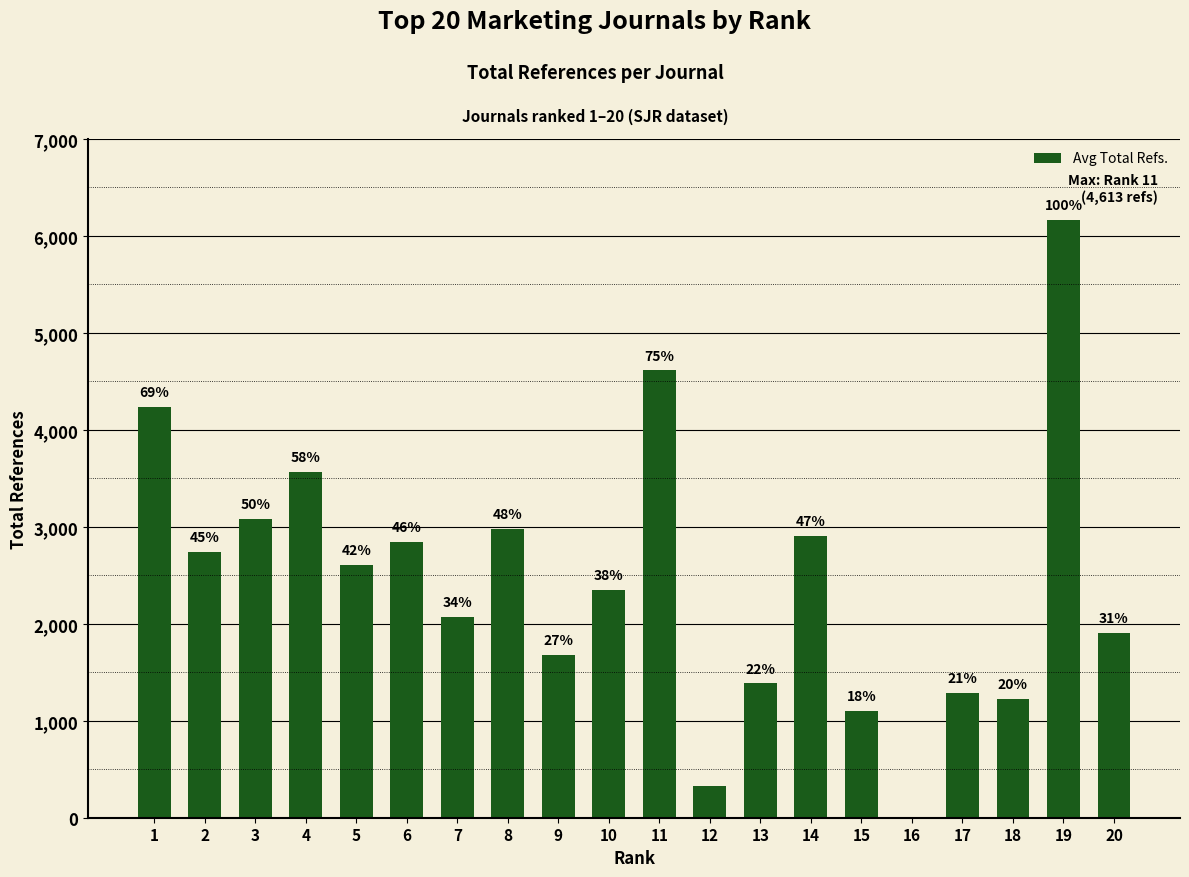

Reading left to right, what are all the values shown in this chart?

4235	2744	3082	3569	2605	2845	2068	2979	1682	2352	4613	325	1386	2906	1105	0	1286	1229	6165	1903